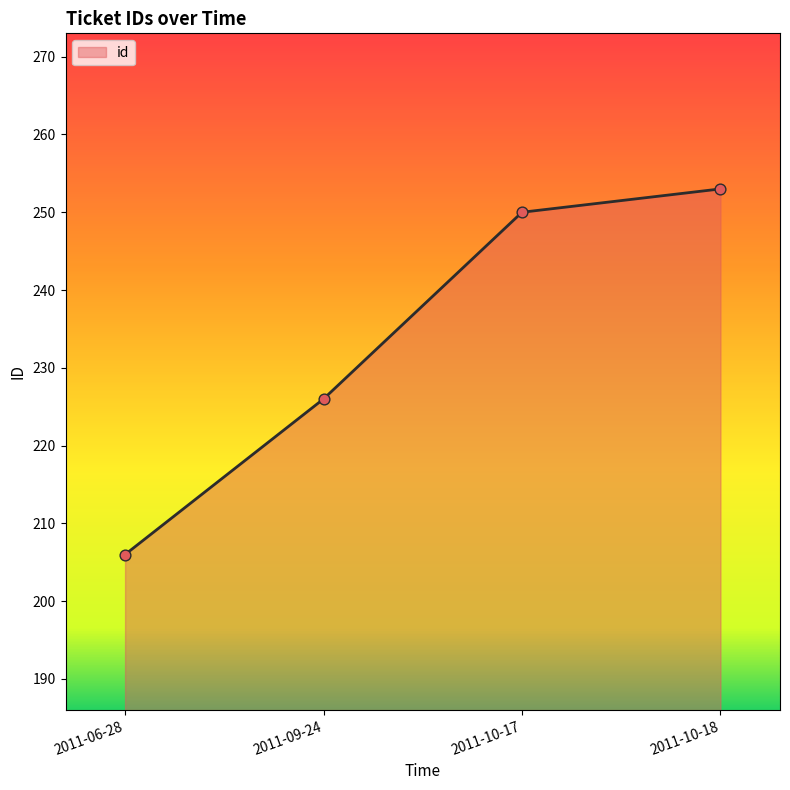

Between 2011-10-17 and 2011-06-28, which is larger?

2011-10-17